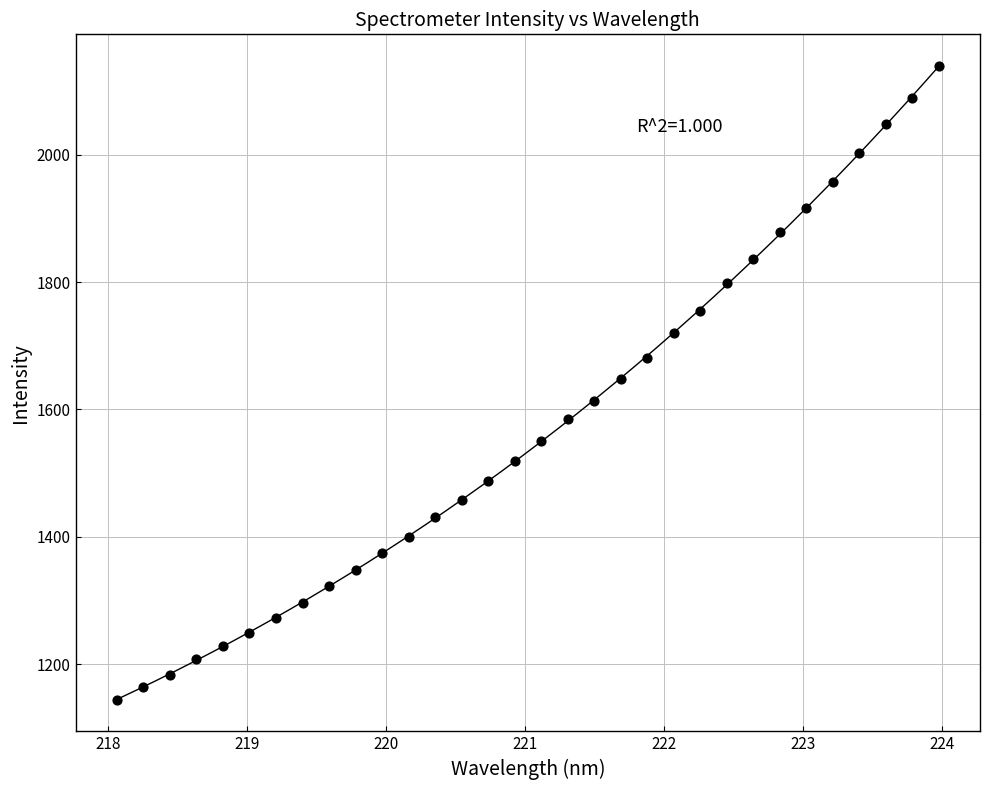

What is the range of X values (max minus min)?

5.9